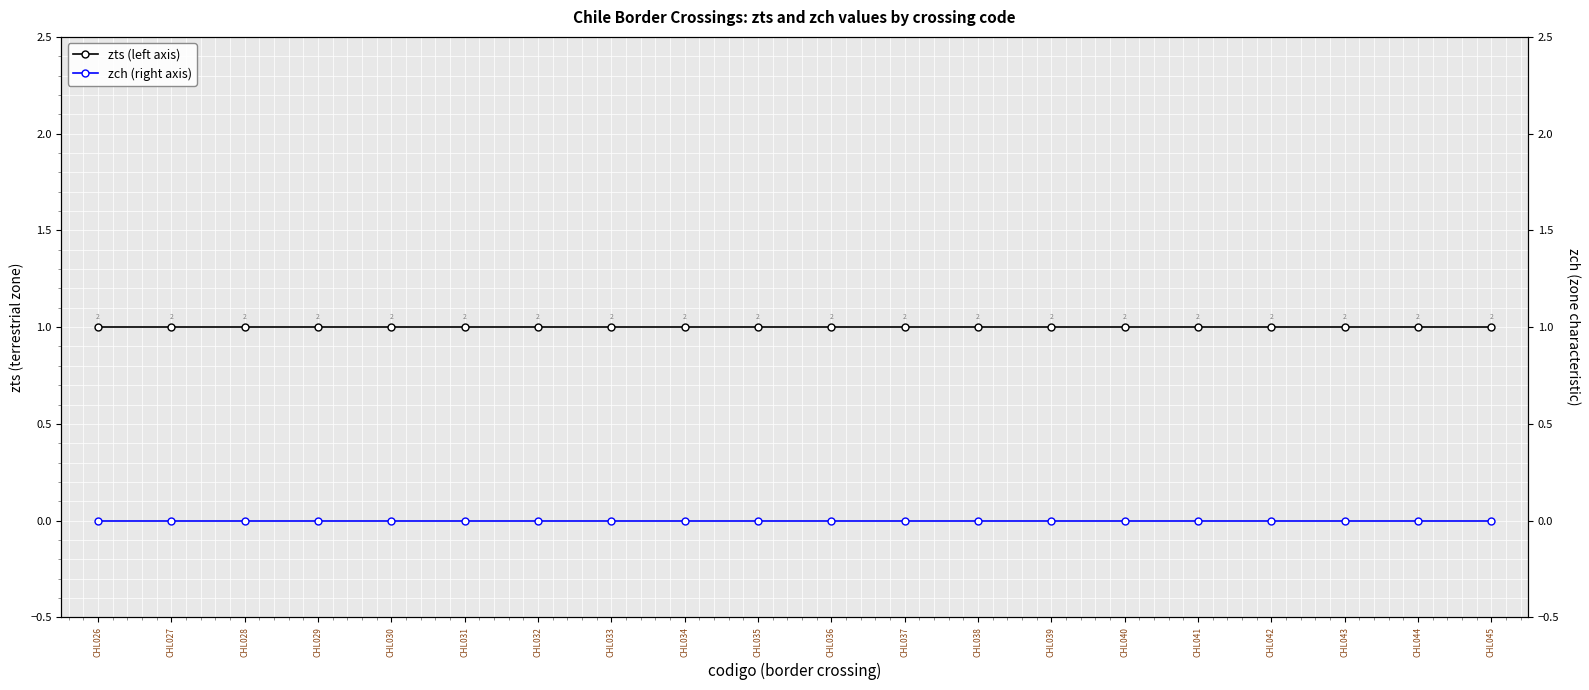

Which series has the largest range (max minus min)?

zts (left axis)